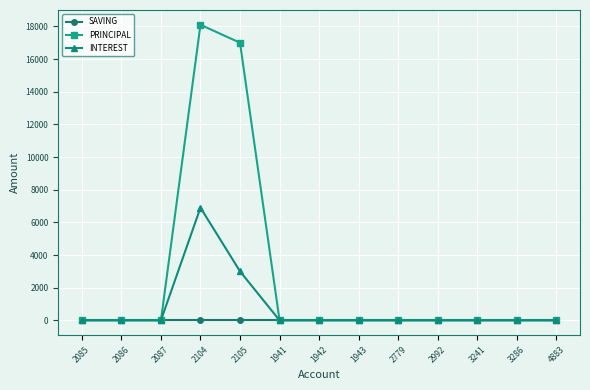

What is the label of the 11th point from the right?

2087